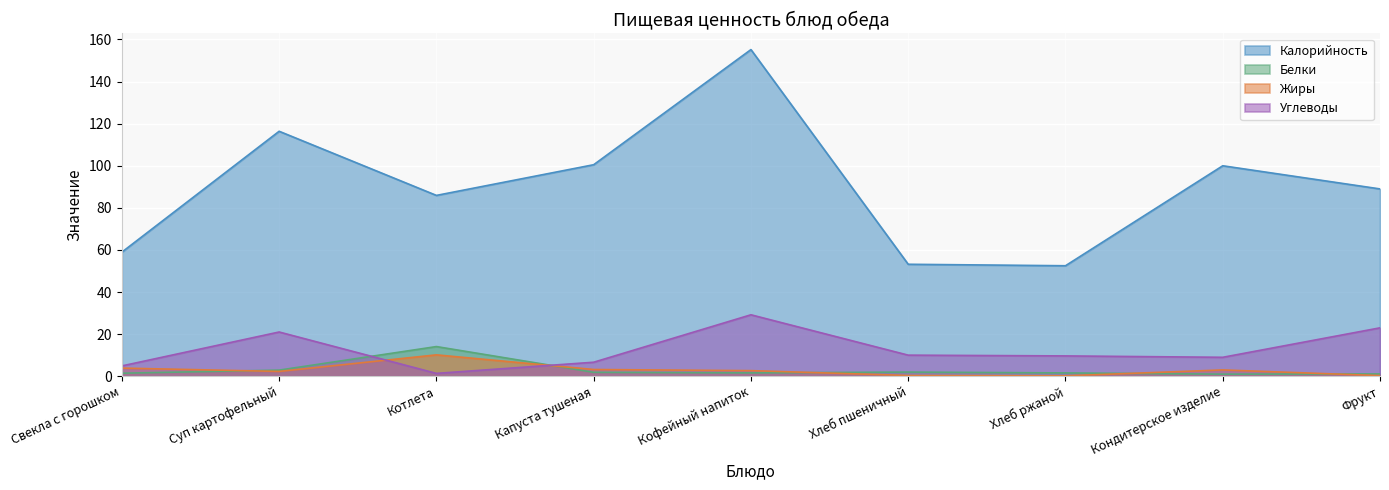

Reading left to right, list all the values displayed in this chart.

Калорийность: 59.0	116.4	85.9	100.5	155.2	53.2	52.5	100.0	89.0
Белки: 1.4	2.9	14.1	1.9	1.6	2.0	1.6	1.0	1.1
Жиры: 3.9	2.3	10.2	3.2	2.7	0.4	0.2	3.0	0.3
Углеводы: 4.9	21.0	1.4	6.7	29.2	10.0	9.7	9.0	23.0